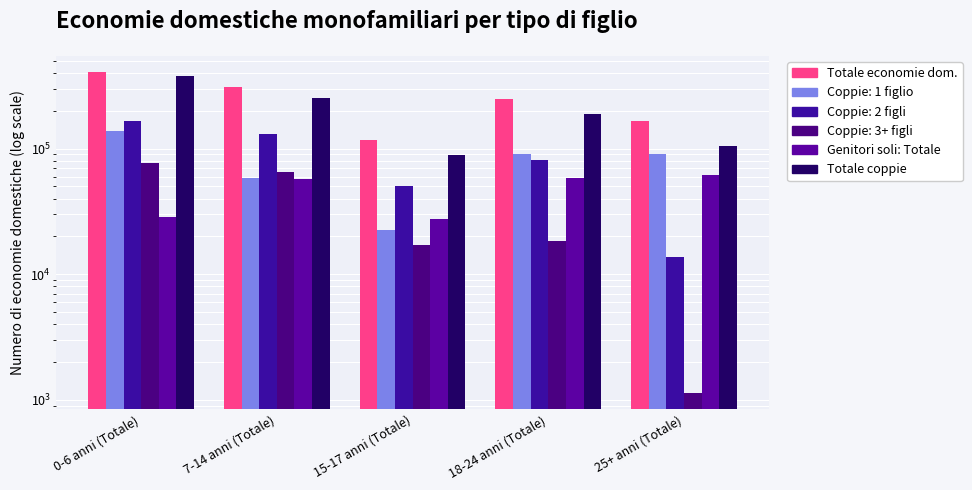

What is the value of the Genitori soli: Totale bar at the 3rd from the left?

27542.9